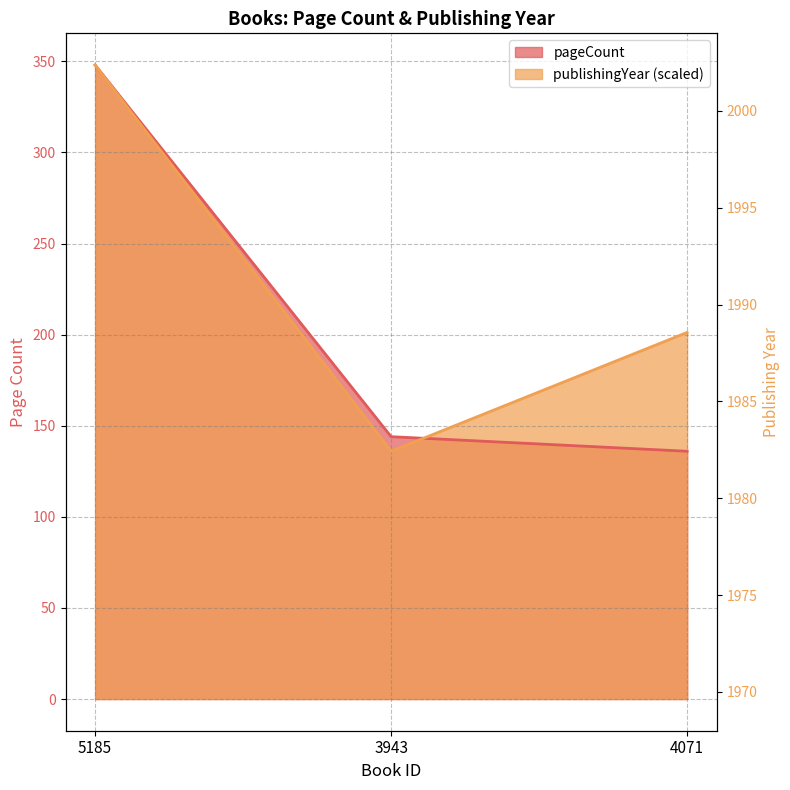

What is the average value of the publishingYear series?

1984